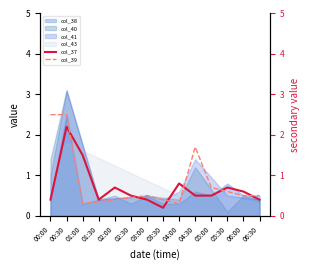

What is the label of the 3rd point from the right?

05:30